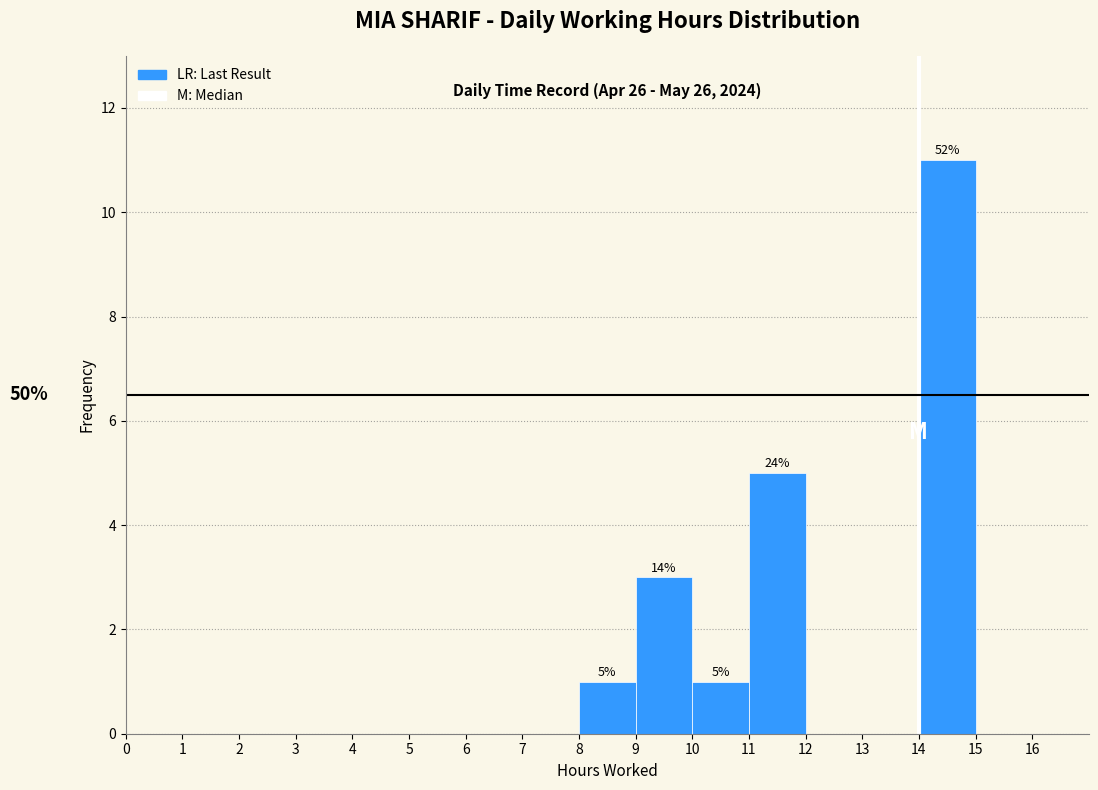

Which range on the x-axis has the tallest bar?

14 to 15